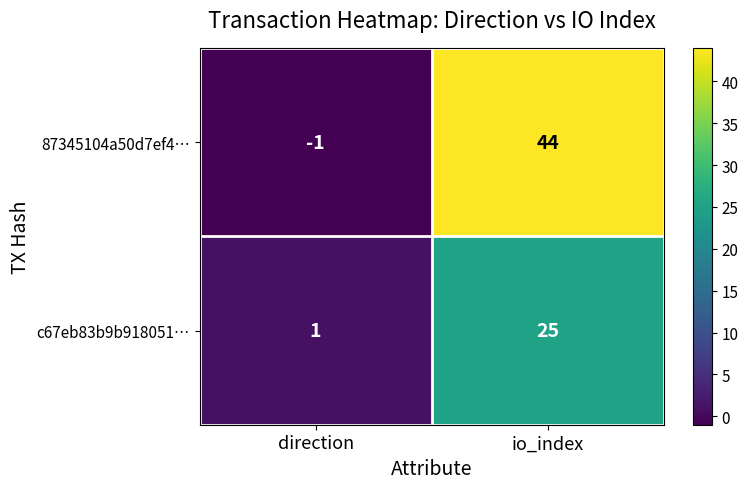

What is the difference between the c67eb83b9b918051… values at direction and io_index?

24